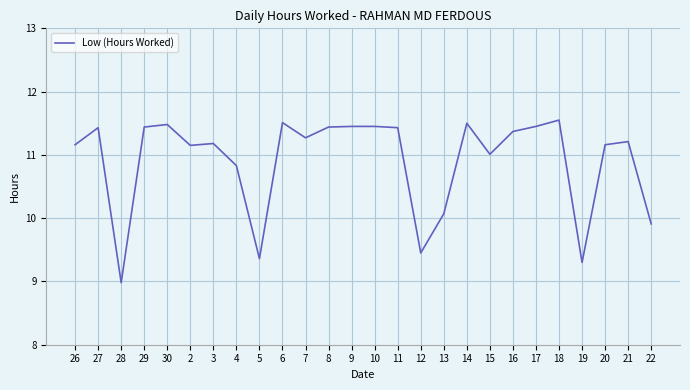

What position from the left is 10?

14